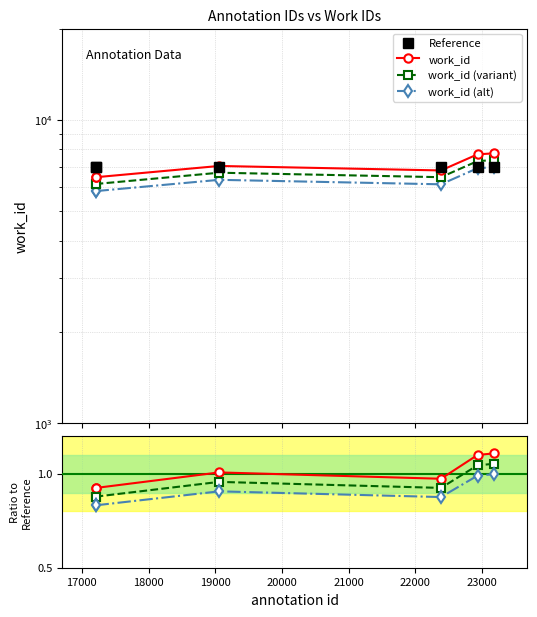

True or false: work_id and work_id (variant) cross at least once.

False